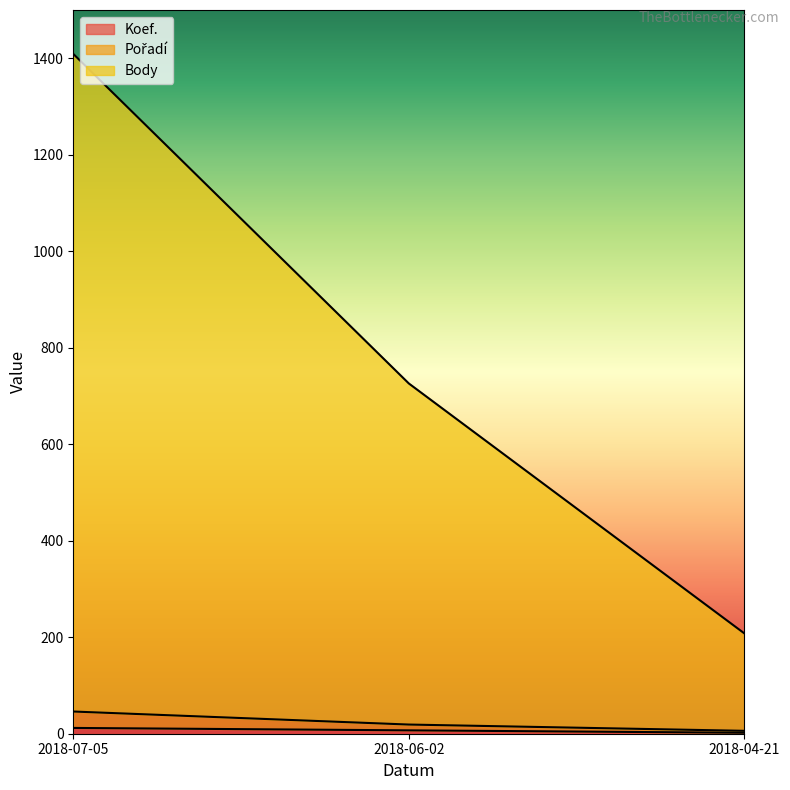

Reading left to right, list all the values displayed in this chart.

Koef.: 12	7	2
Pořadí: 46	19	6
Body: 1409	726	208